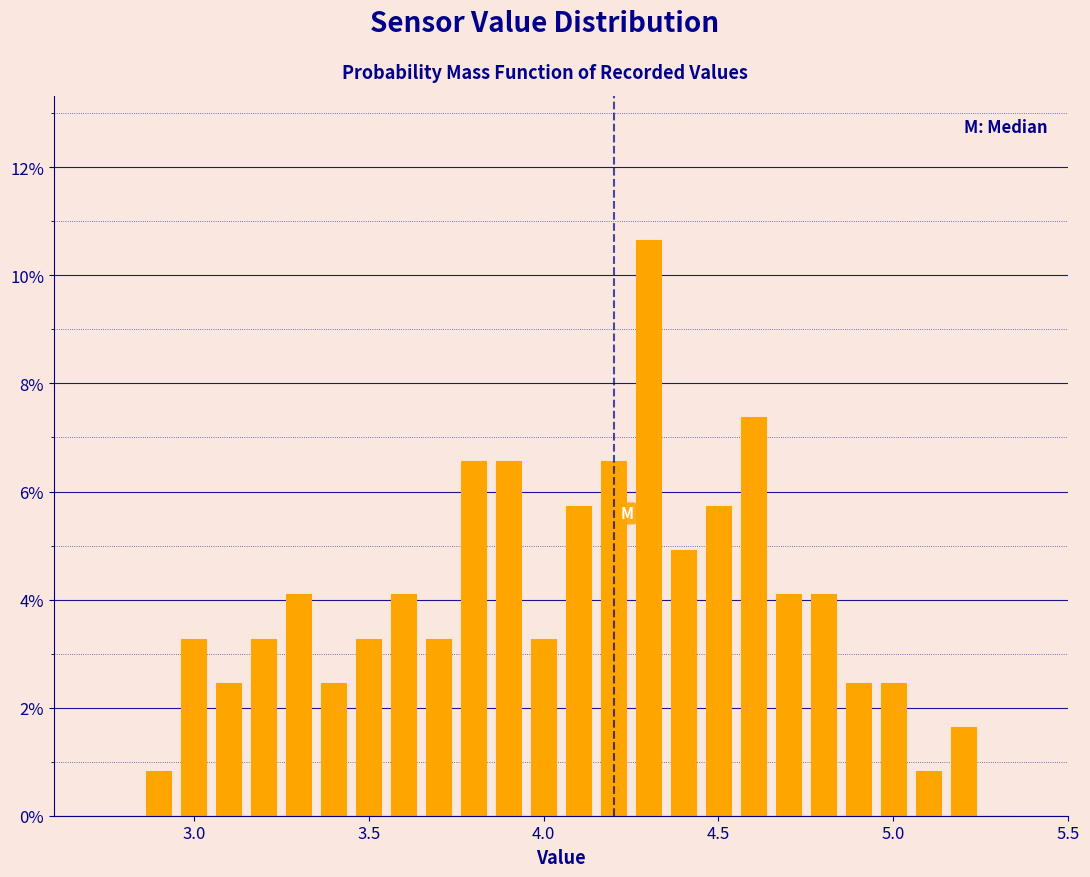

Around what value on the x-axis is the tallest bar? Give the approximate position of its centre, as read against the axis.

4.30